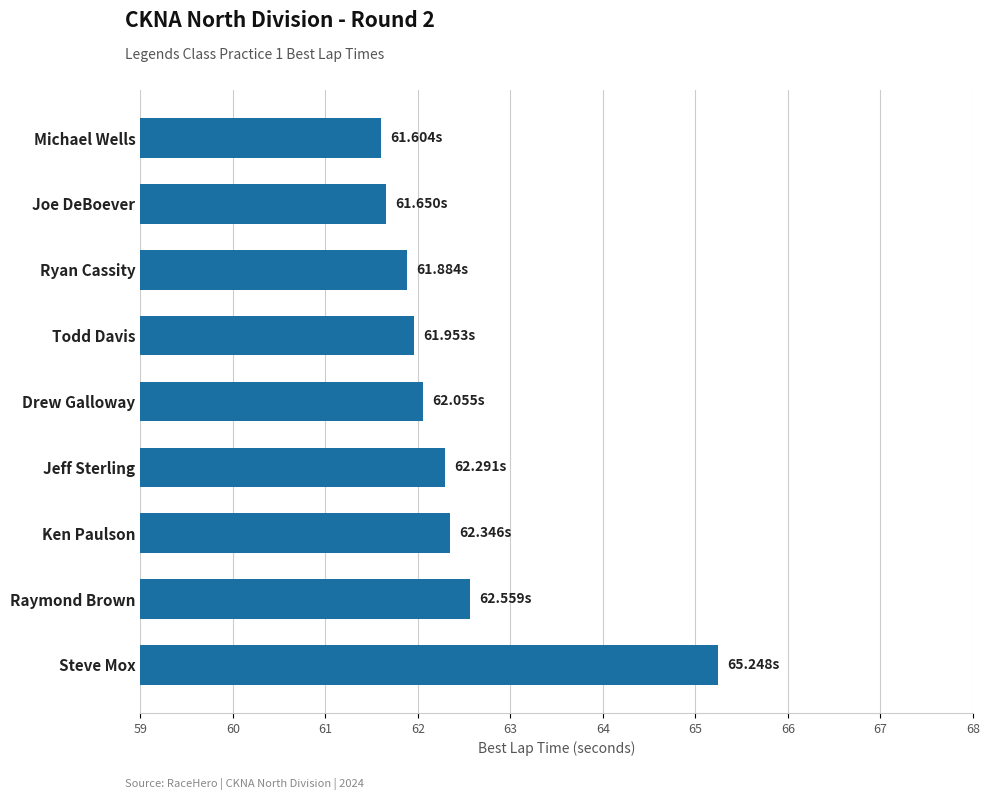

Where is the data nearest to the value 63?

Raymond Brown